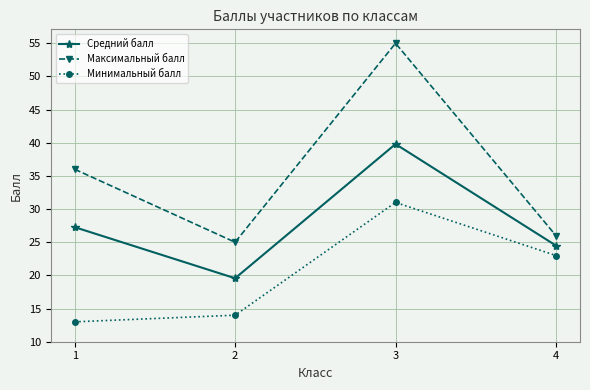

At which label does Минимальный балл reach its peak?

3